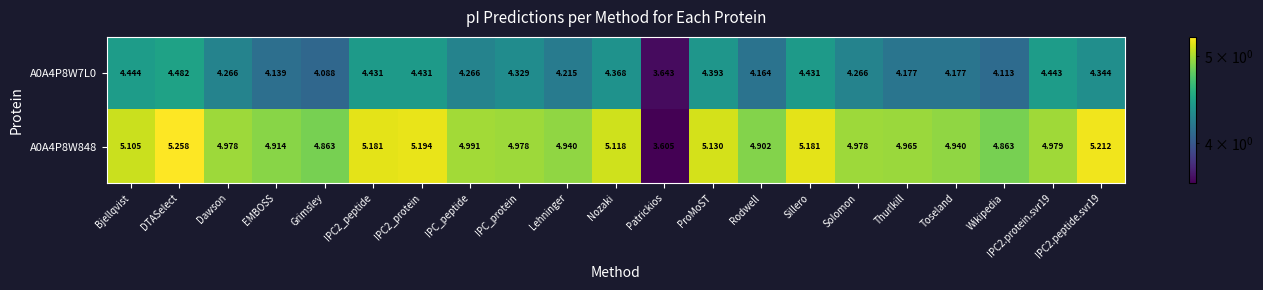

How many series are shown in this chart?

2